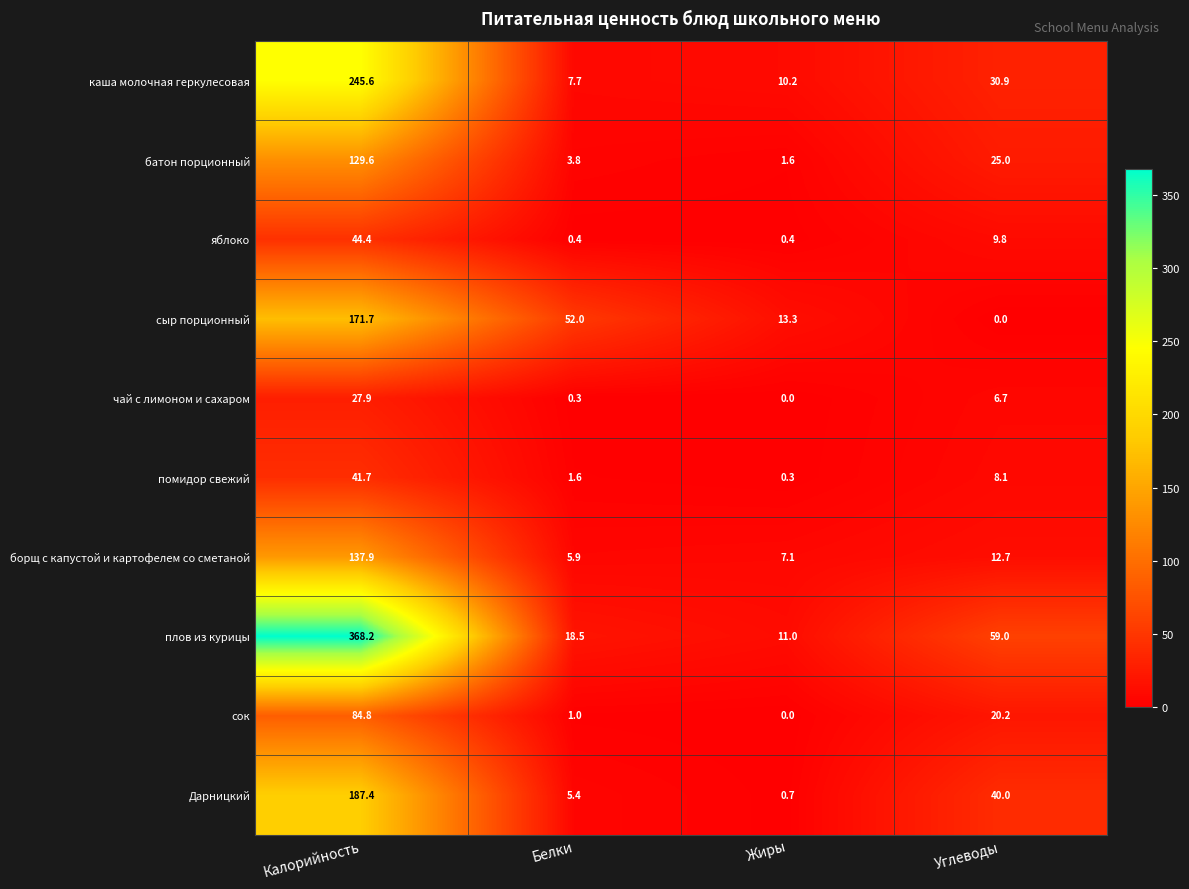

The плов из курицы series shows 11.0 at Жиры. True or false?

True